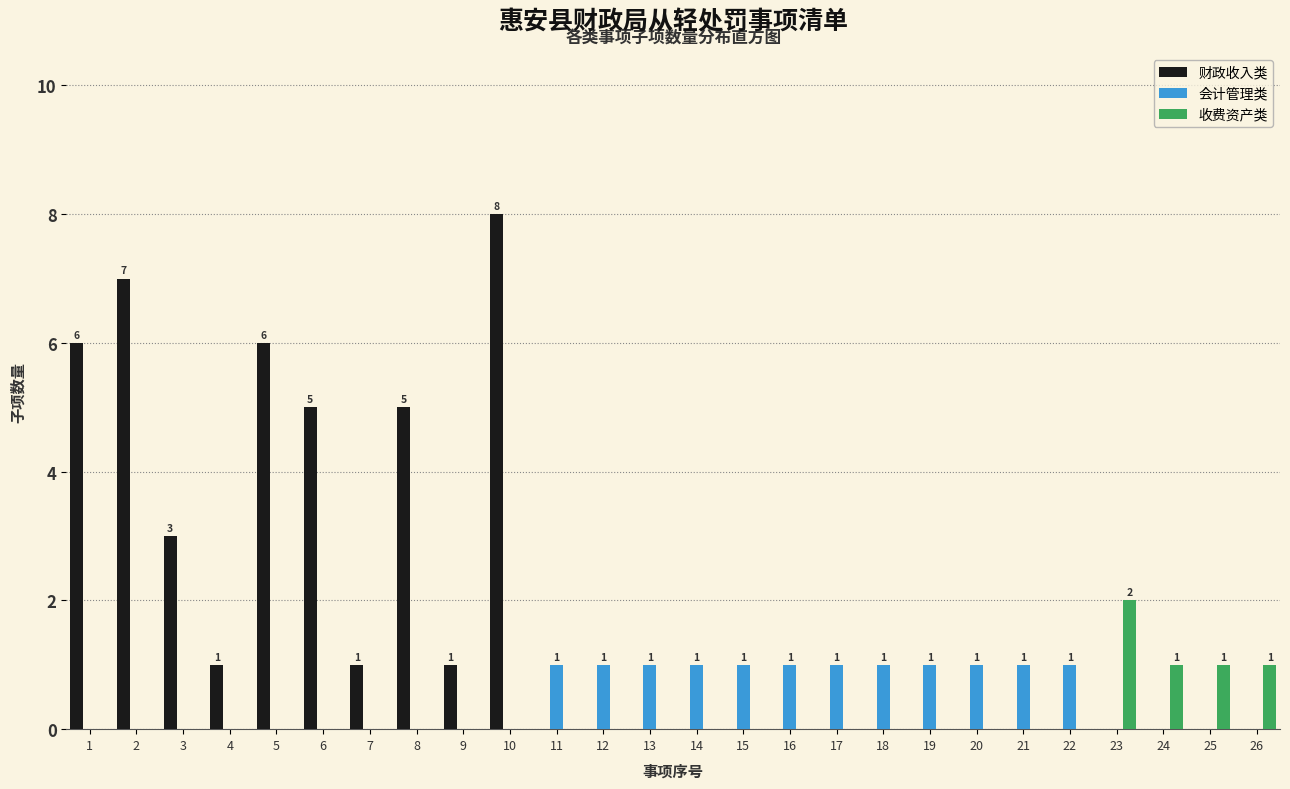

Is it true that 收费资产类 equals 0 at 17?

True